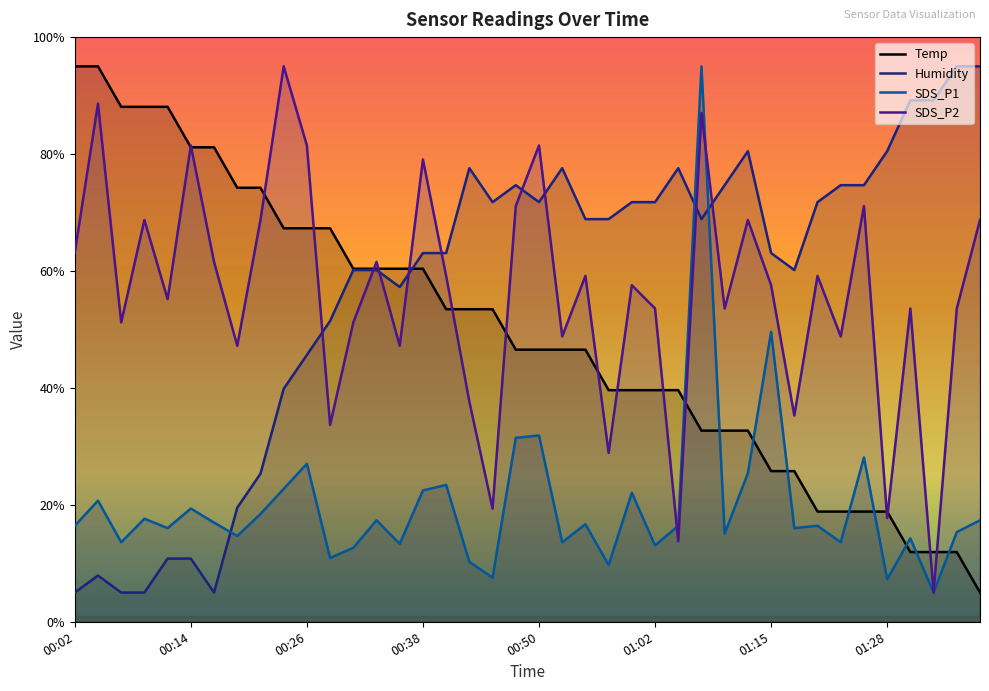

Which label corresponds to the largest value in the chart?

00:02